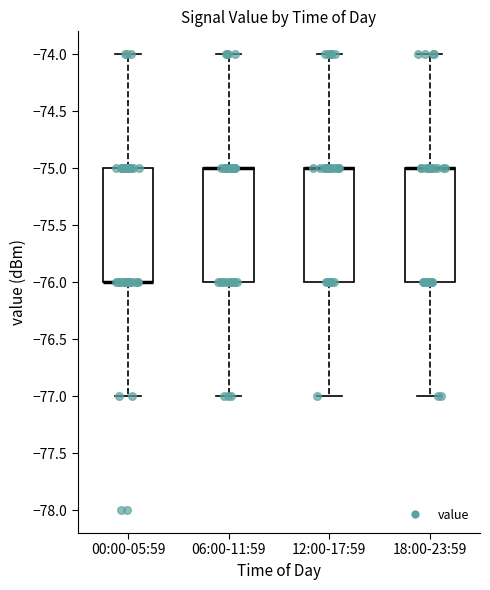

Reading left to right, read every box against the y-axis: the position of its median line, the range the box covers, and the ends of its whiskers. The values are not printed on the chart, so give them approximately, as read against the axis.

00:00-05:59: median -76 (drawn on the box's lower edge), box -76 to -75, whiskers -77 to -74
06:00-11:59: median -75 (drawn on the box's upper edge), box -76 to -75, whiskers -77 to -74
12:00-17:59: median -75 (drawn on the box's upper edge), box -76 to -75, whiskers -77 to -74
18:00-23:59: median -75 (drawn on the box's upper edge), box -76 to -75, whiskers -77 to -74